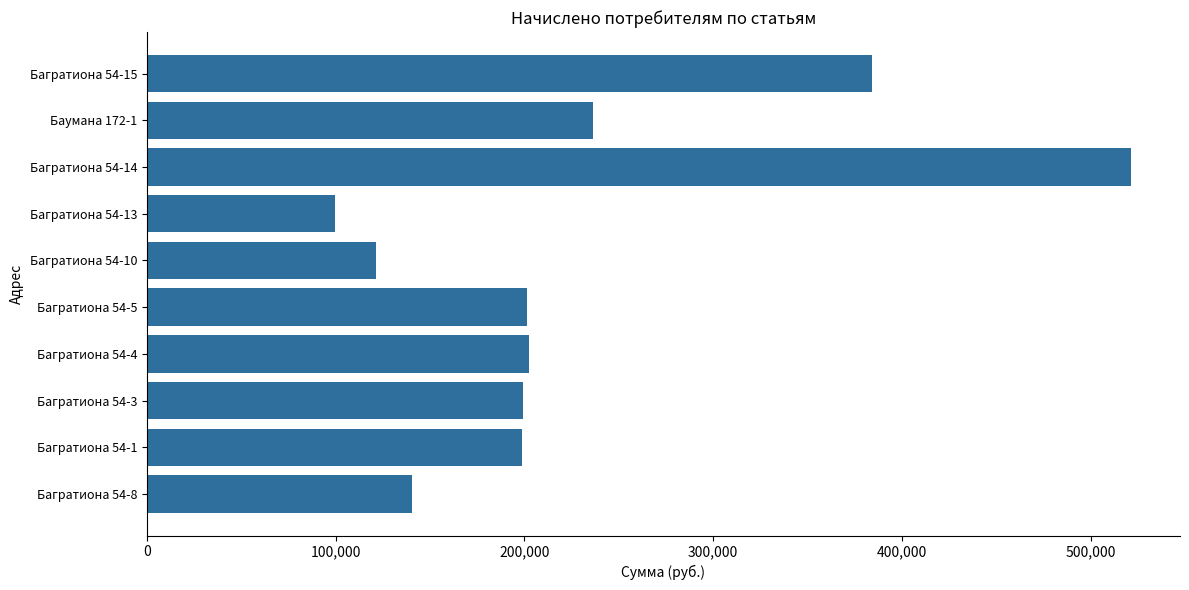

What value does the data have at Баумана 172-1?

236356.8